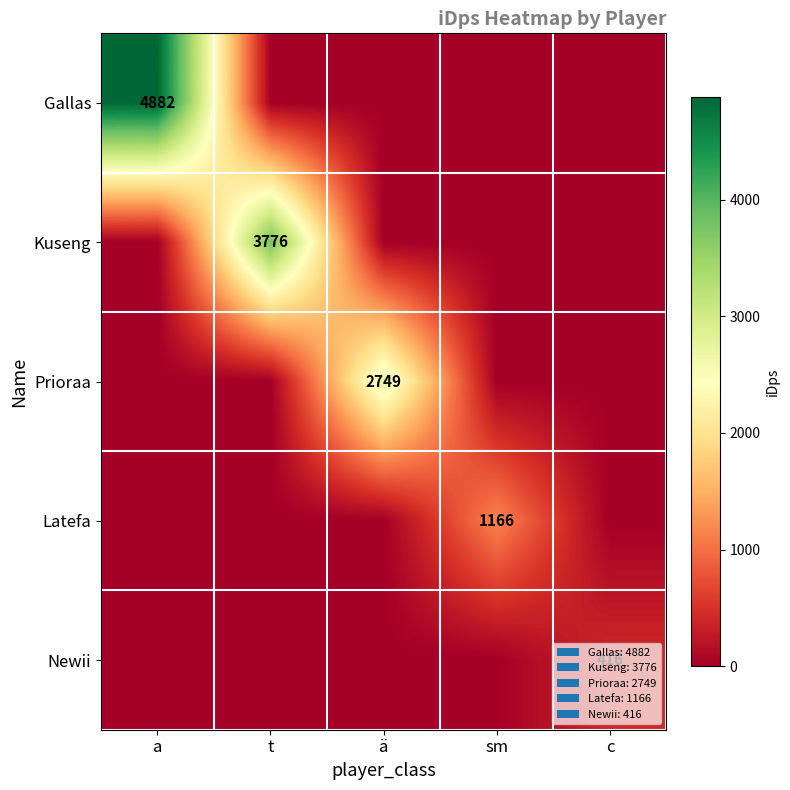

Is it true that Gallas equals 8023 at a?

False